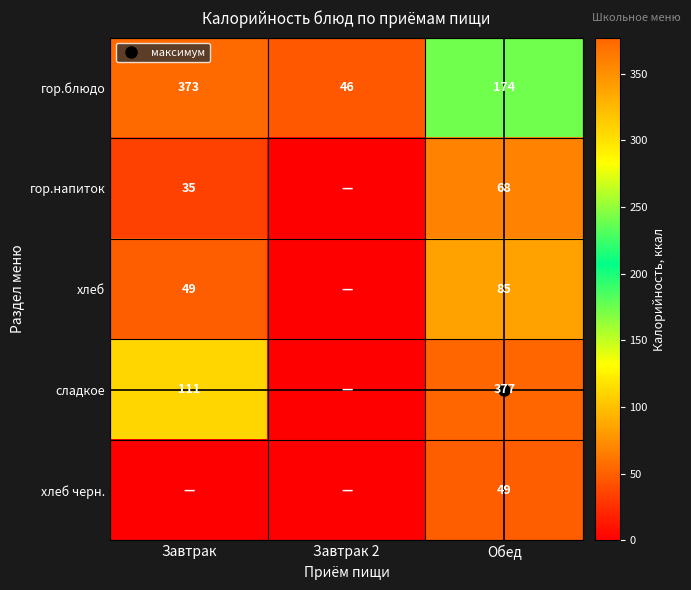

What is the total value across all series at Завтрак?

568